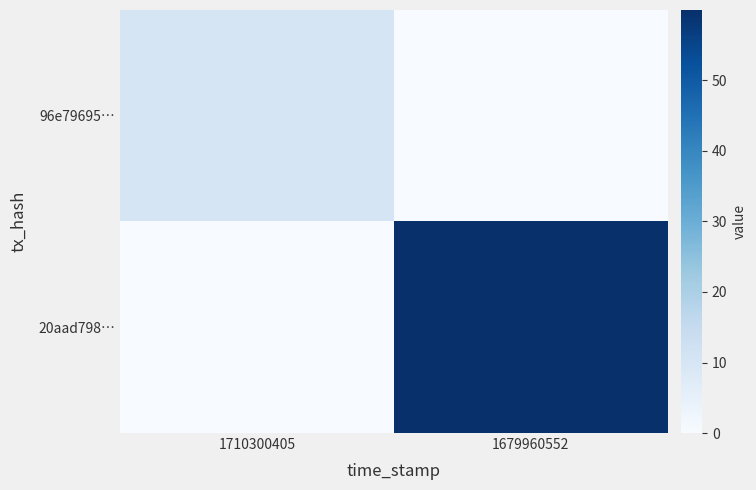

Which series has the widest spread of values?

20aad798…